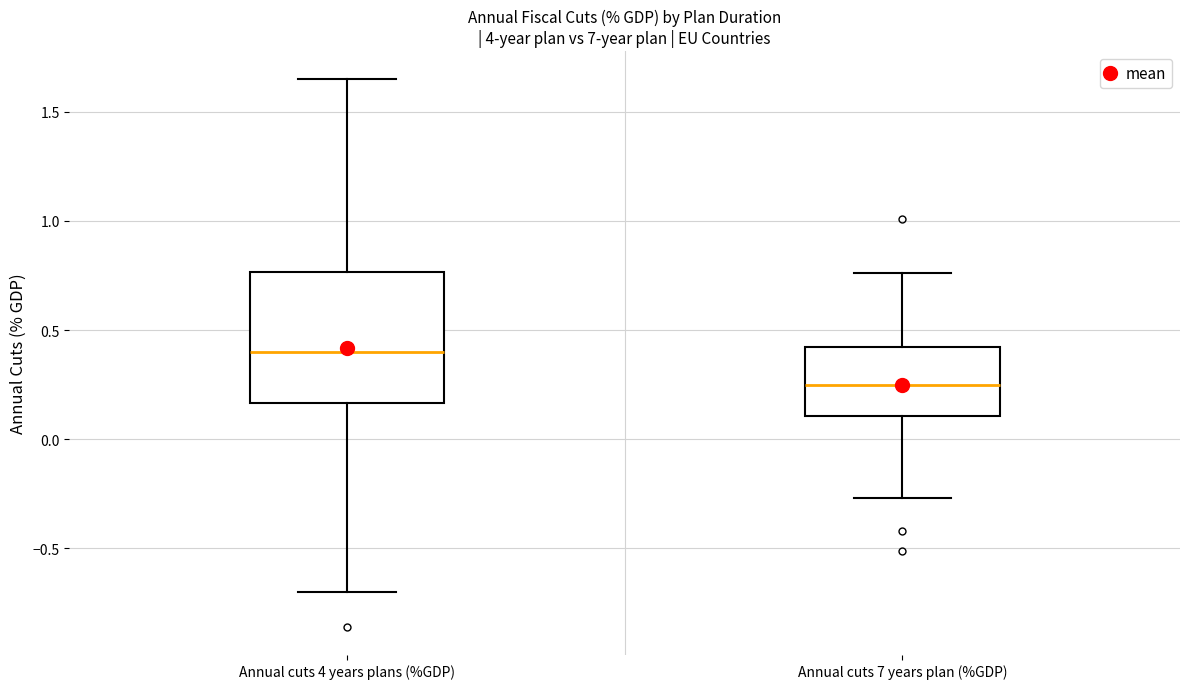

Comparing the boxes themselves (not the whiskers), which one is the tallest?

Annual cuts 4 years plans (%GDP)